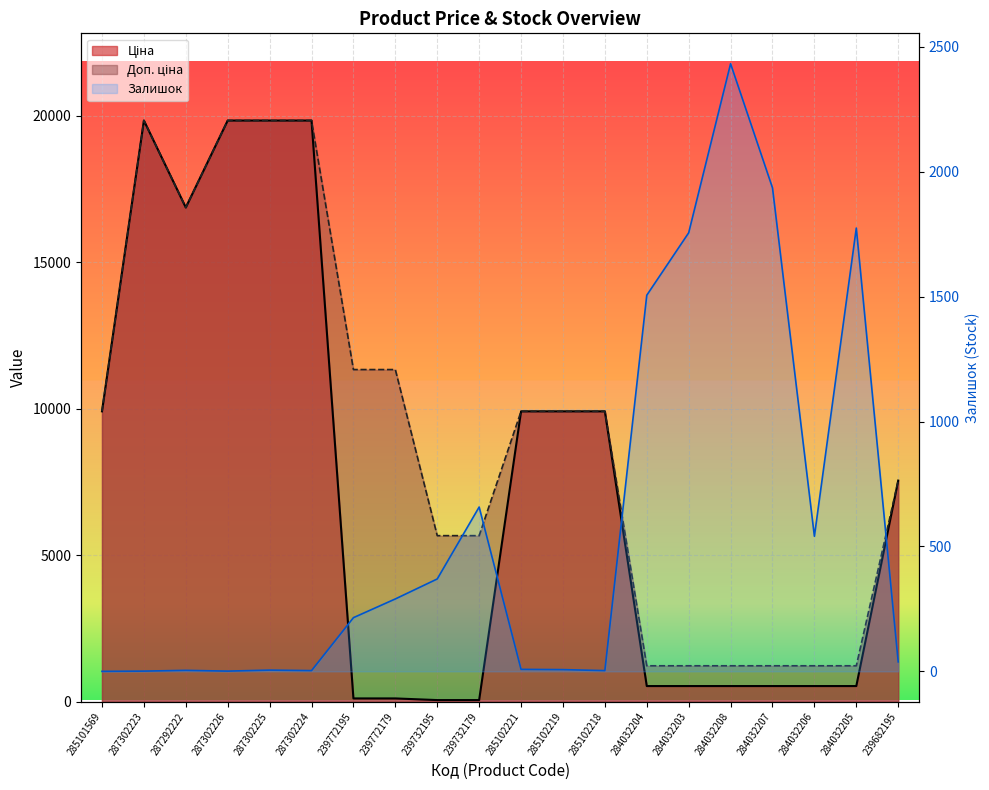

Rank the categories by Залишок value from highest to lowest.

284032208, 284032207, 284032205, 284032203, 284032204, 239732179, 284032206, 239732195, 239772179, 239772195, 239682195, 285102221, 285102219, 287302225, 287292222, 287302224, 285102218, 287302223, 287302226, 285101569